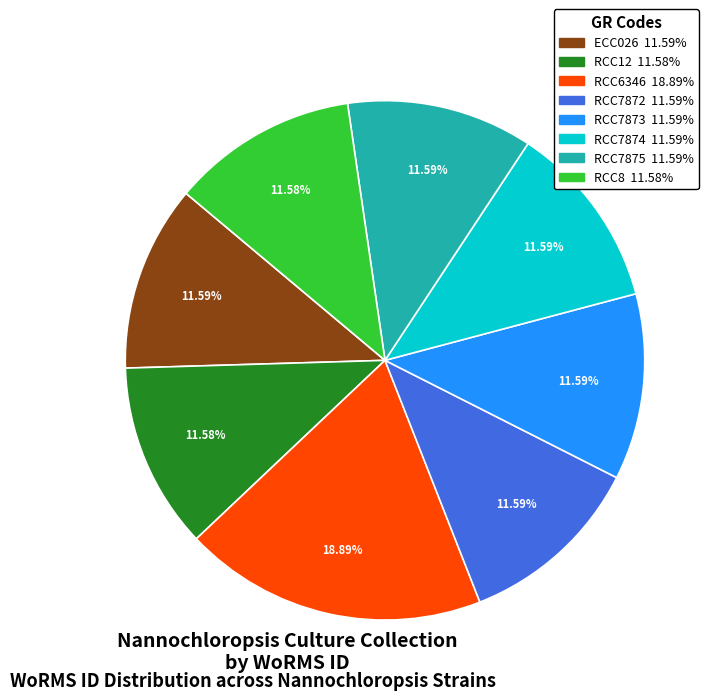

Is ECC026 the majority of the pie?

No